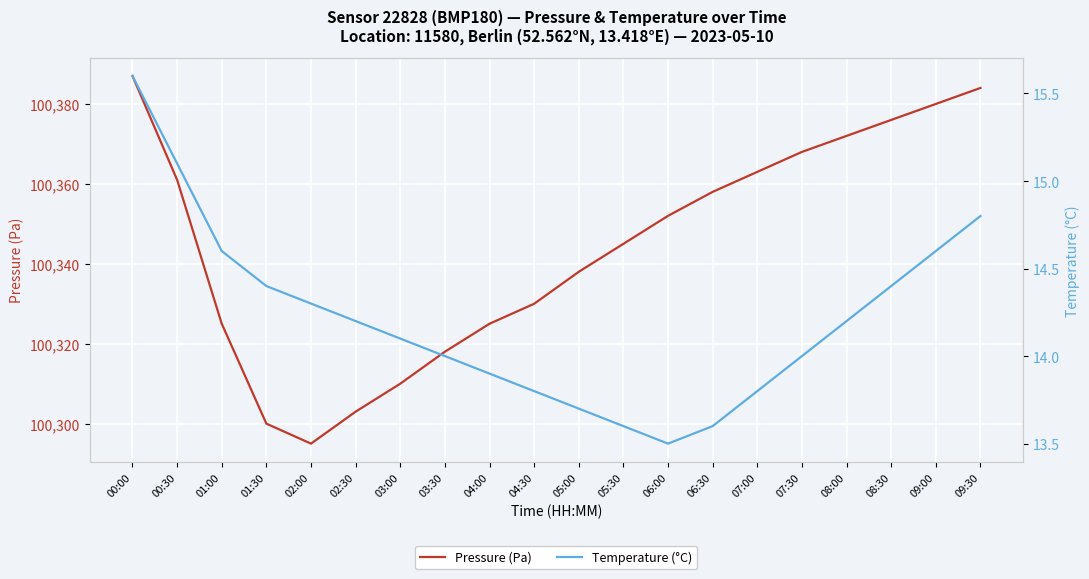

What is the value of the Temperature (°C) point at the 13th from the left?

13.5